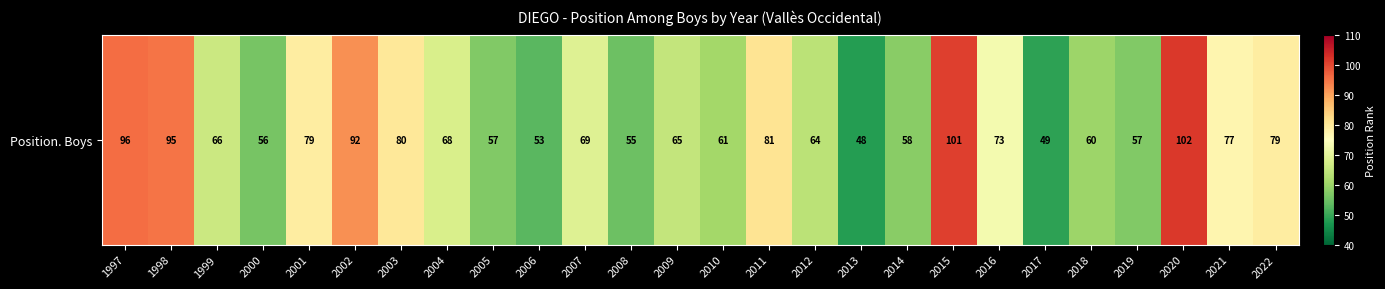

Rank the categories by value from highest to lowest.

2020, 2015, 1997, 1998, 2002, 2011, 2003, 2001, 2022, 2021, 2016, 2007, 2004, 1999, 2009, 2012, 2010, 2018, 2014, 2005, 2019, 2000, 2008, 2006, 2017, 2013